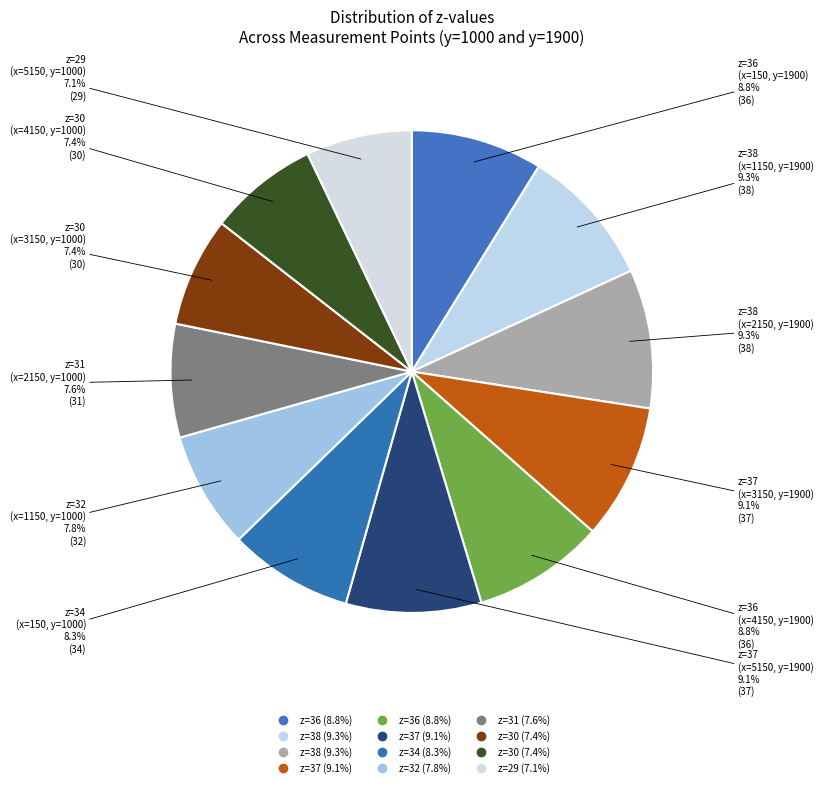

How many slices are in this pie chart?

12